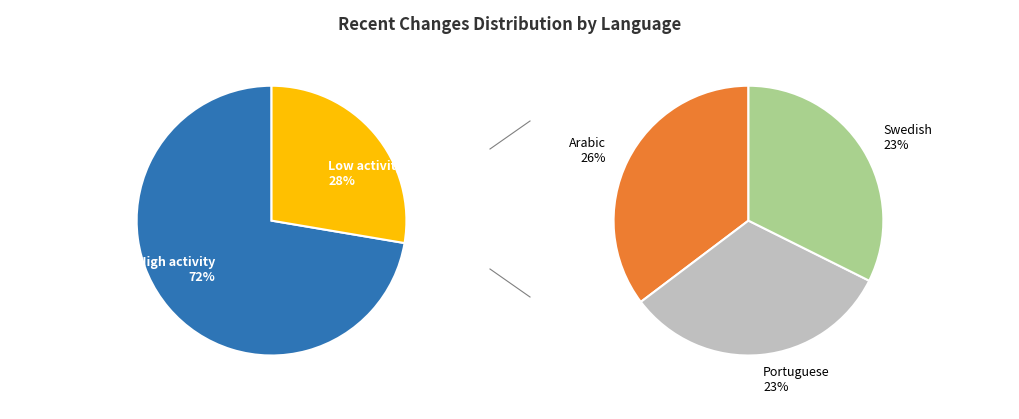

Does any single category account for the majority?

No